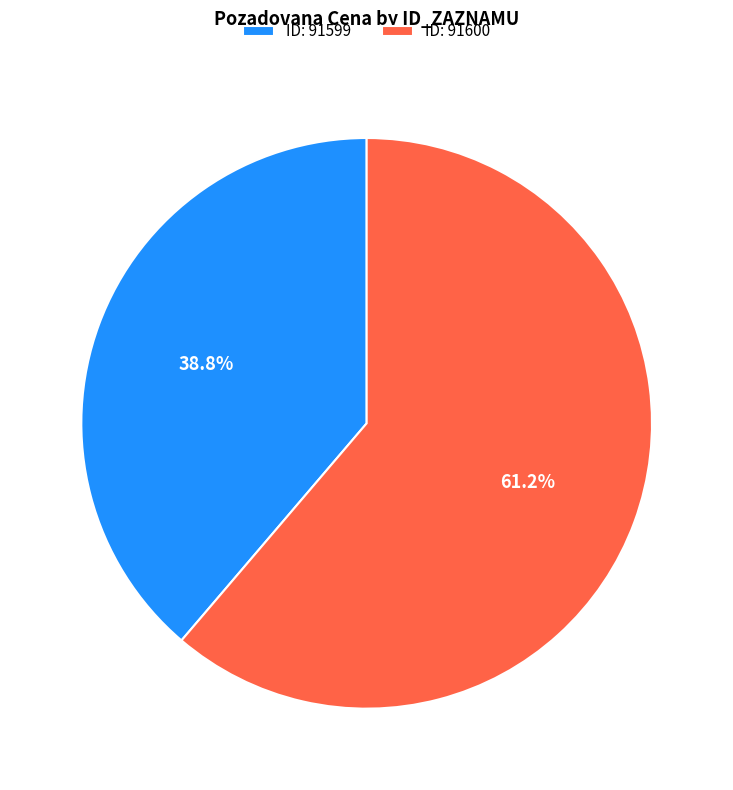

Which category accounts for the majority?

ID: 91600